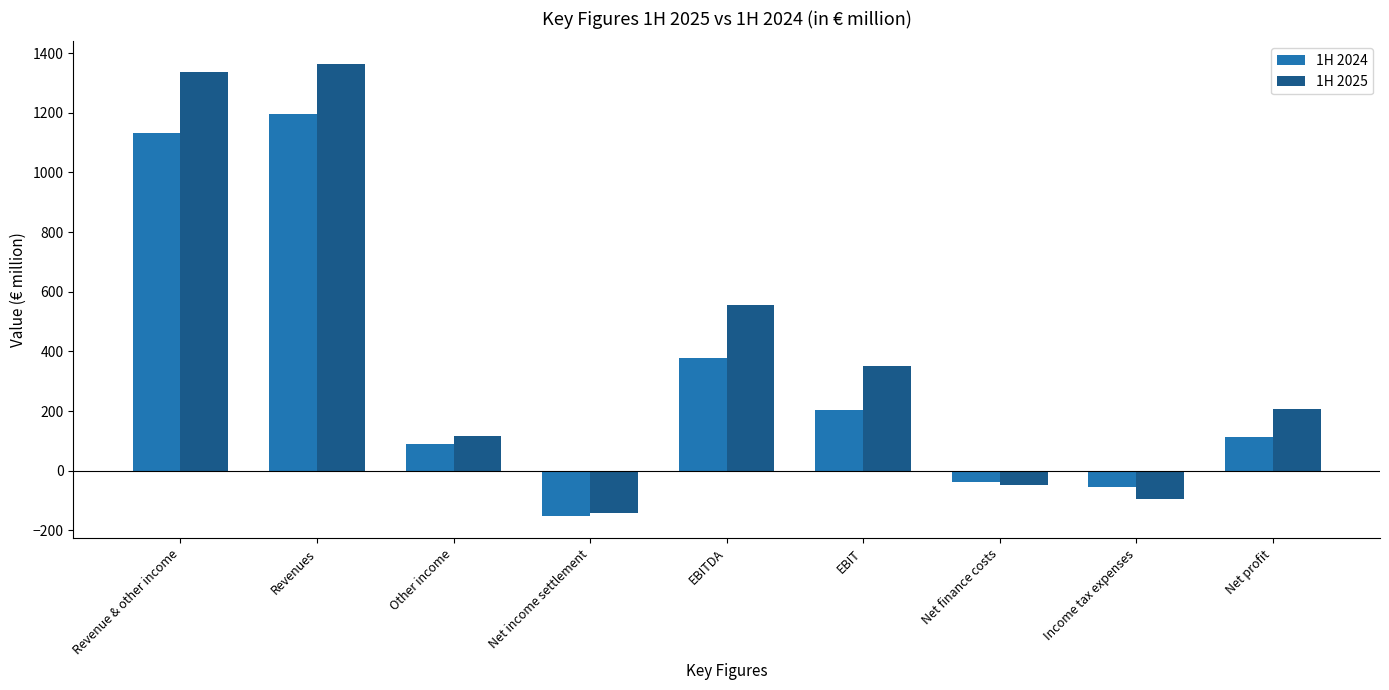

Which series has the largest total across all categories?

1H 2025